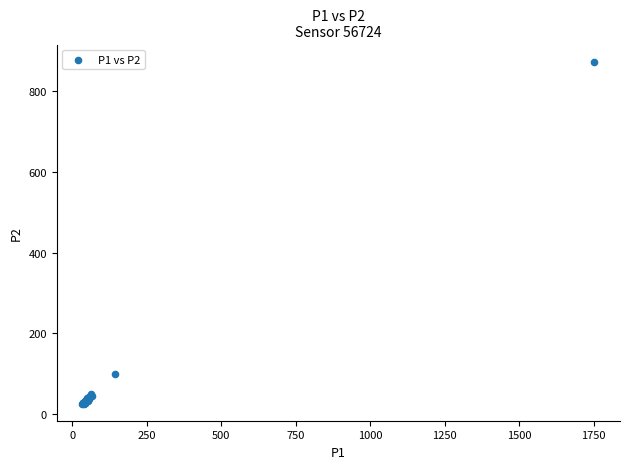

What Y value in the scatter plot is closest to 449?

99.7